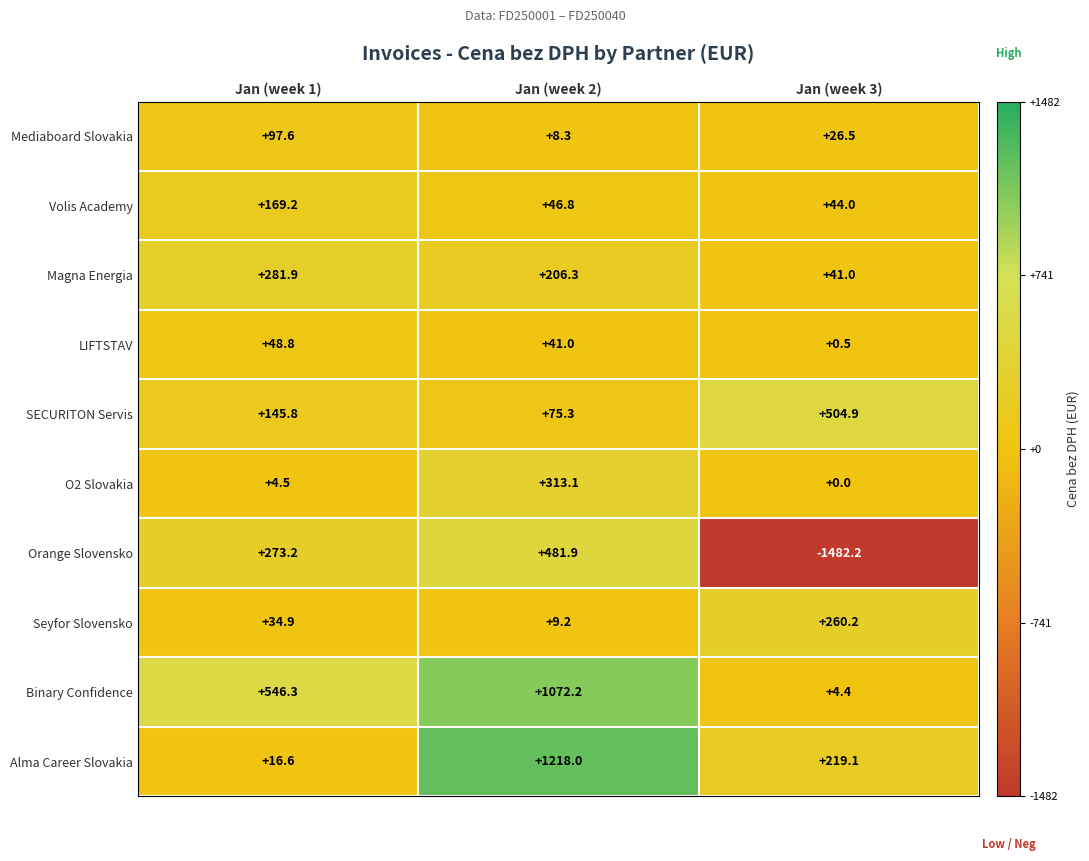

Where does the Seyfor Slovensko series first go above 34?

Jan (week 1)